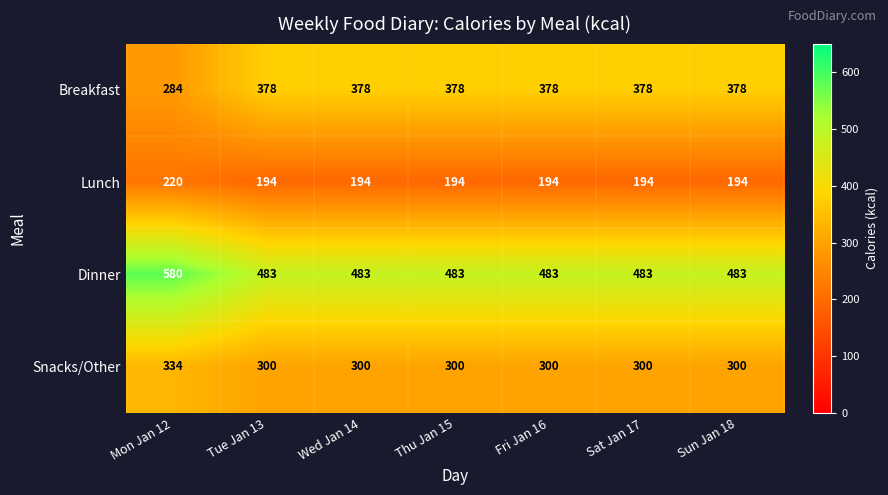

What is the spread (max minus min) of values at Sat Jan 17?

289